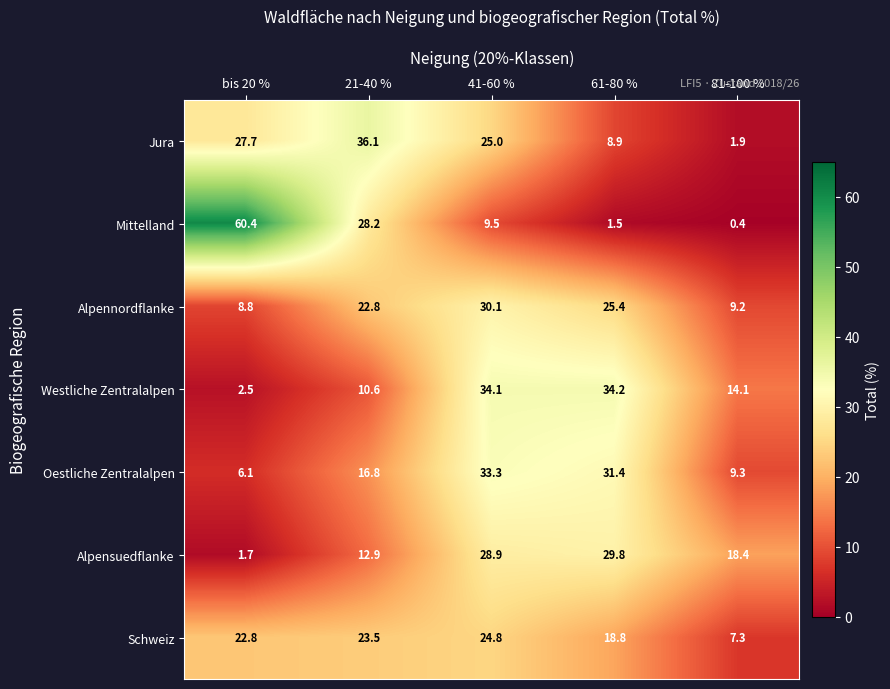

What is the lowest value of the Schweiz series?

7.3